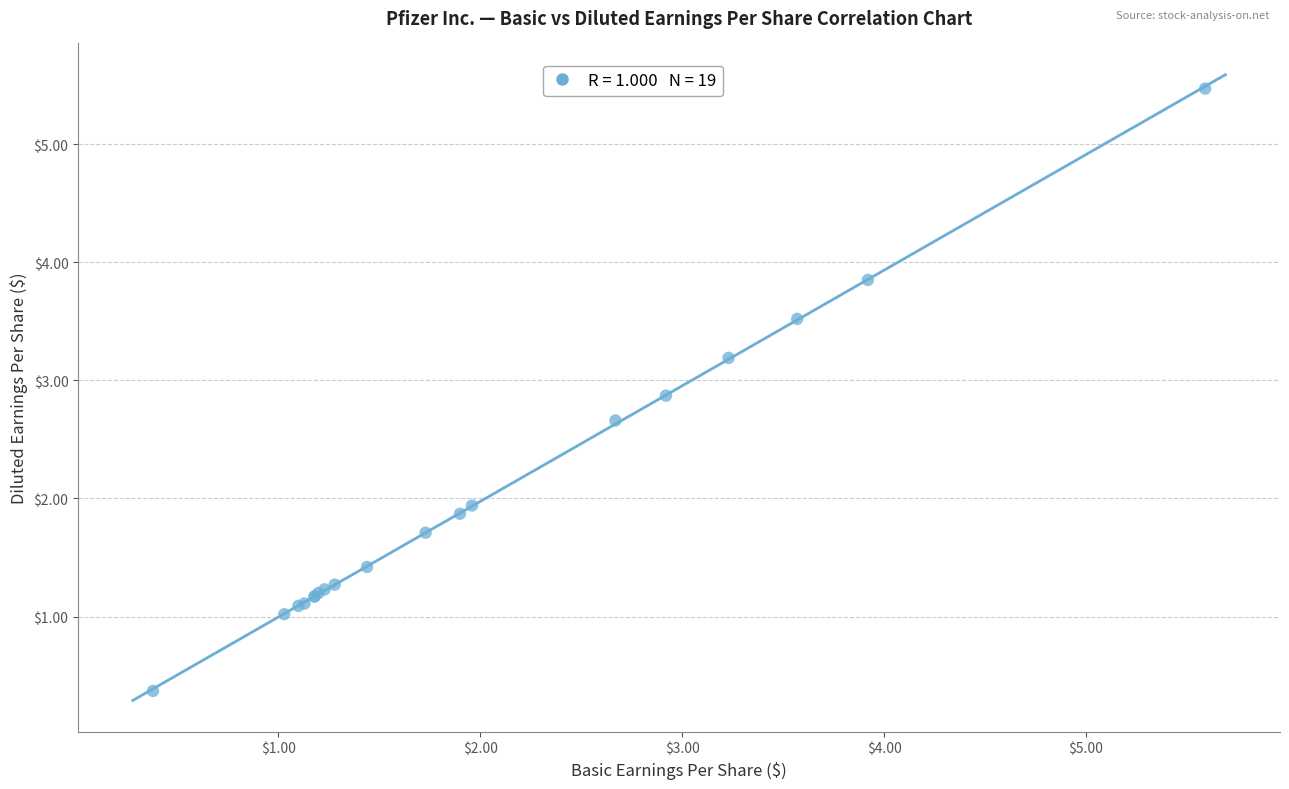

What Y value in the scatter plot is closest to 2?

1.9